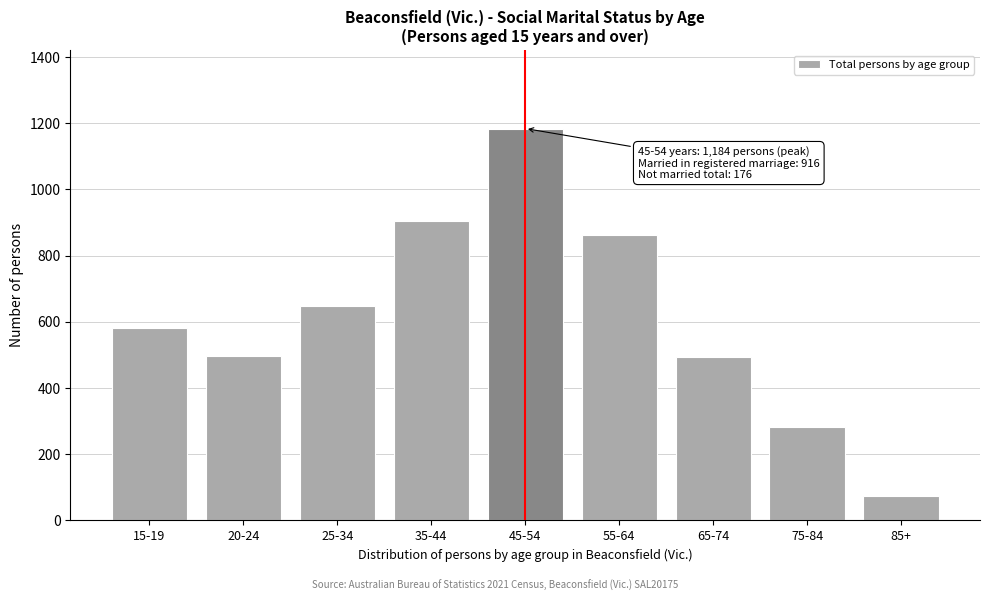

At which label is the value closest to 629?

25-34